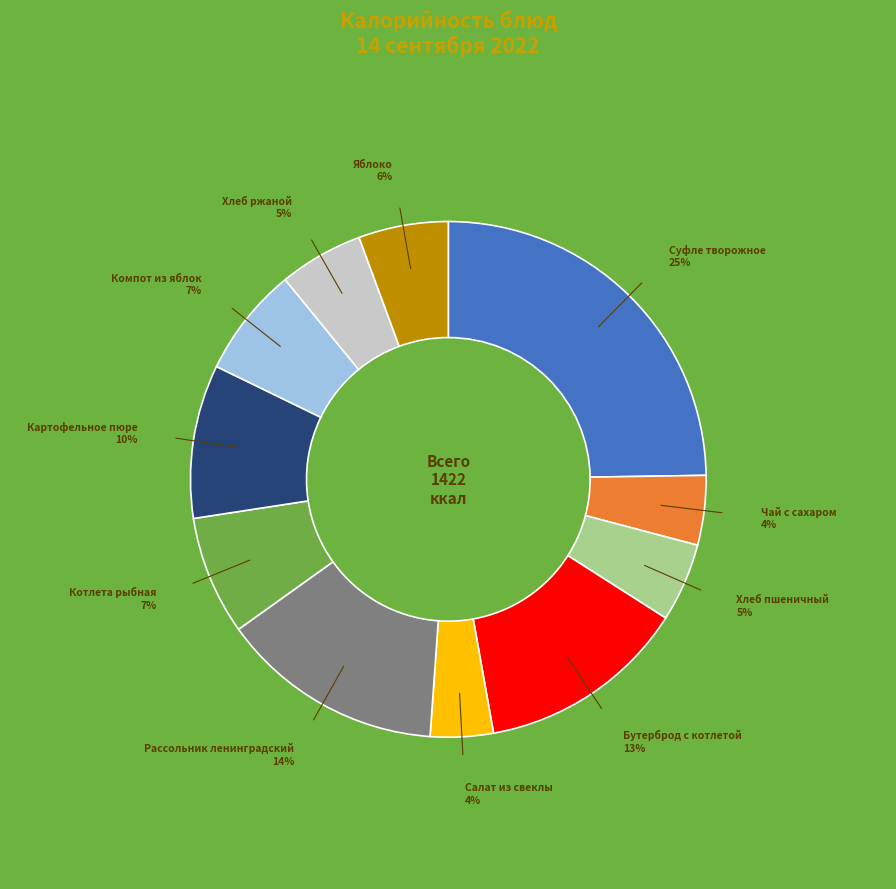

Is there any slice that represents more than half of the pie?

No